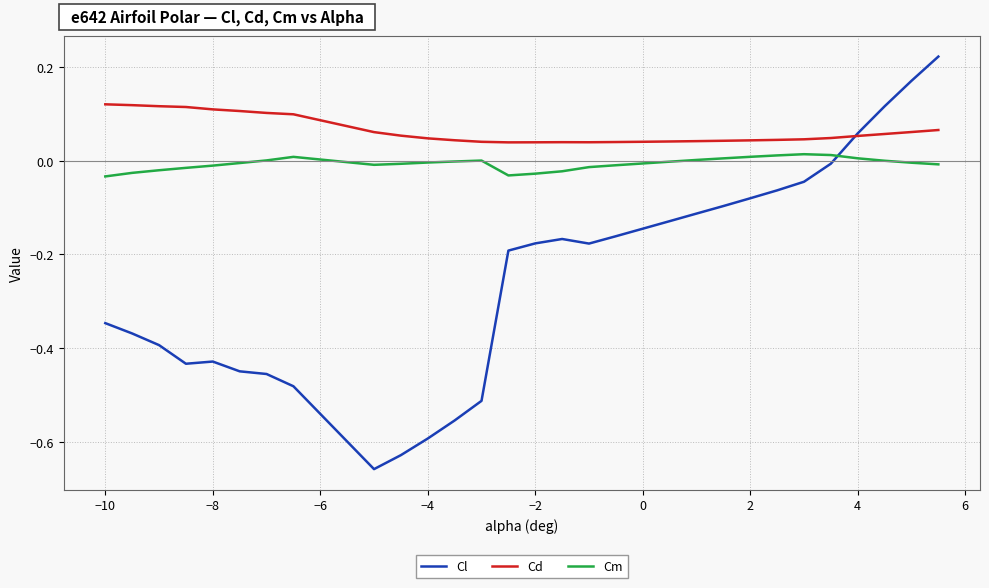

Rank the series by their average value, from lowest to highest.

Cl, Cm, Cd